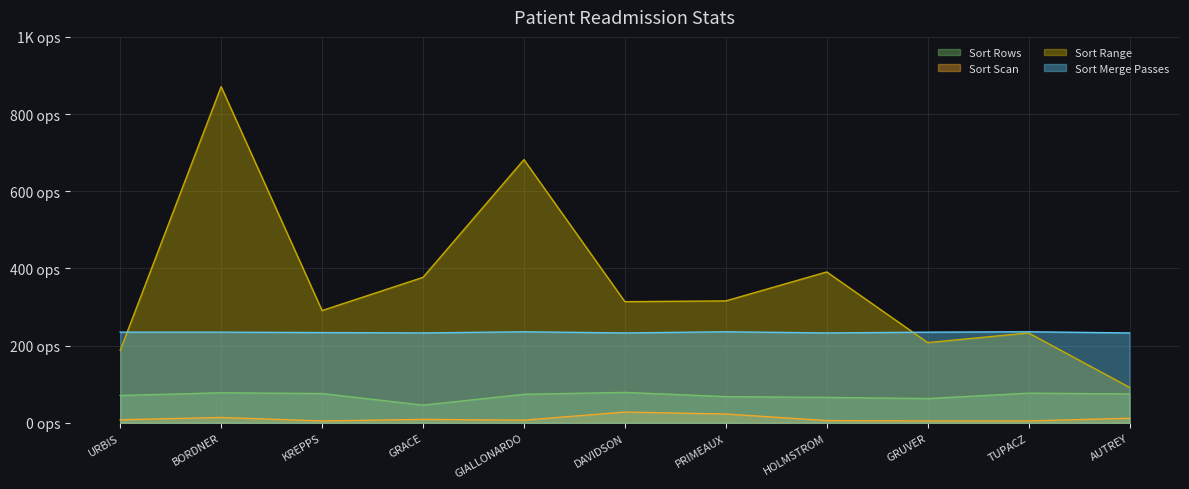

At TUPACZ, list the series in order from smallest to largest.

Sort Scan, Sort Rows, Sort Range, Sort Merge Passes